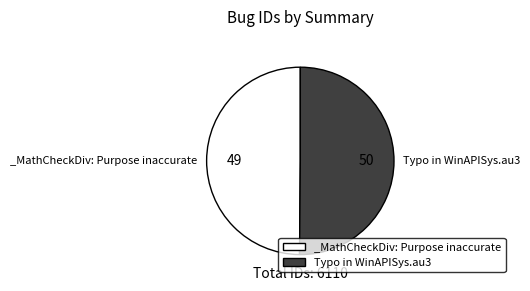

Approximately how many times larger is the value at Typo in WinAPISys.au3 compared to _MathCheckDiv: Purpose inaccurate?

1.0